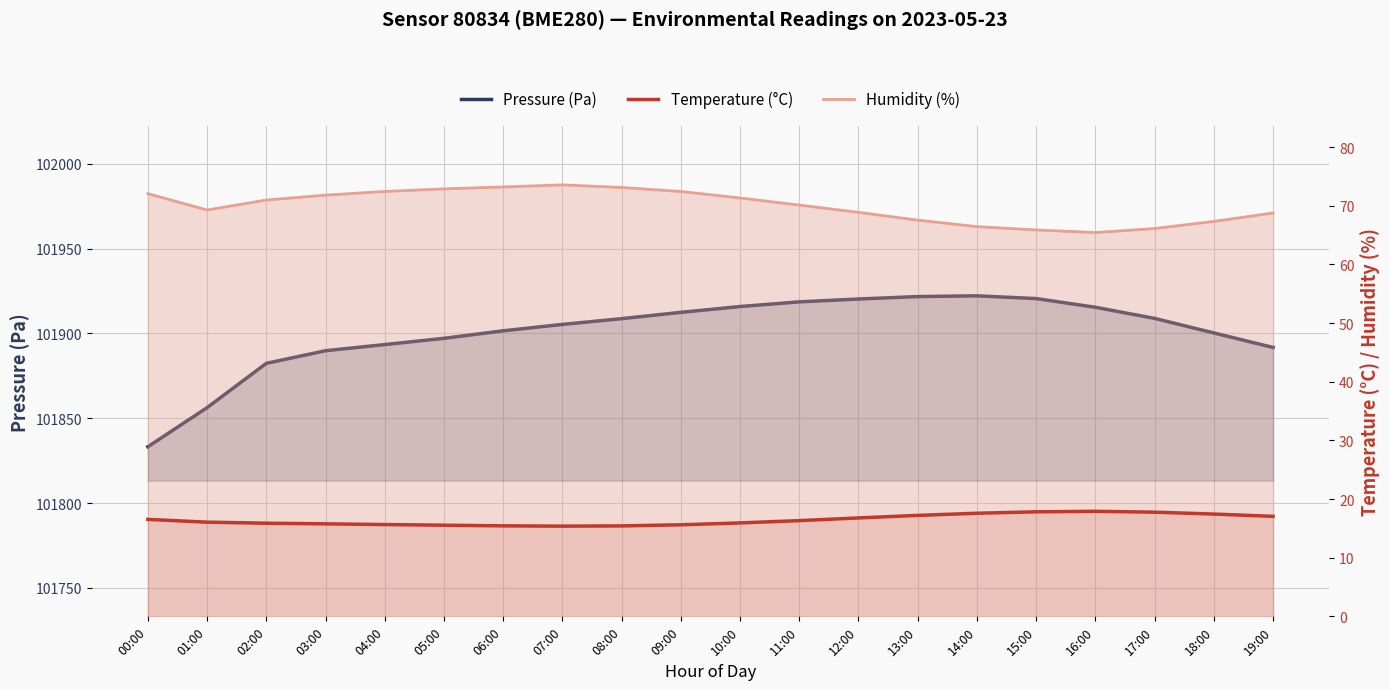

Which category has the lowest value across all series?

07:00